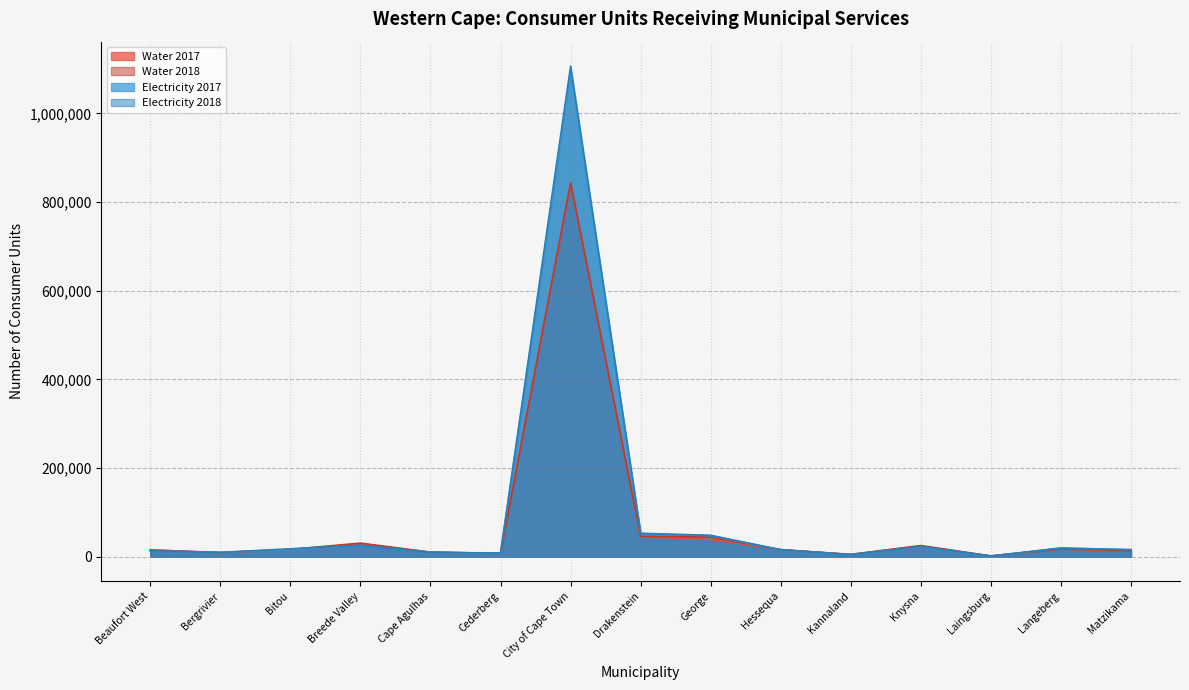

Is it true that Electricity 2018 equals 1631805 at City of Cape Town?

False